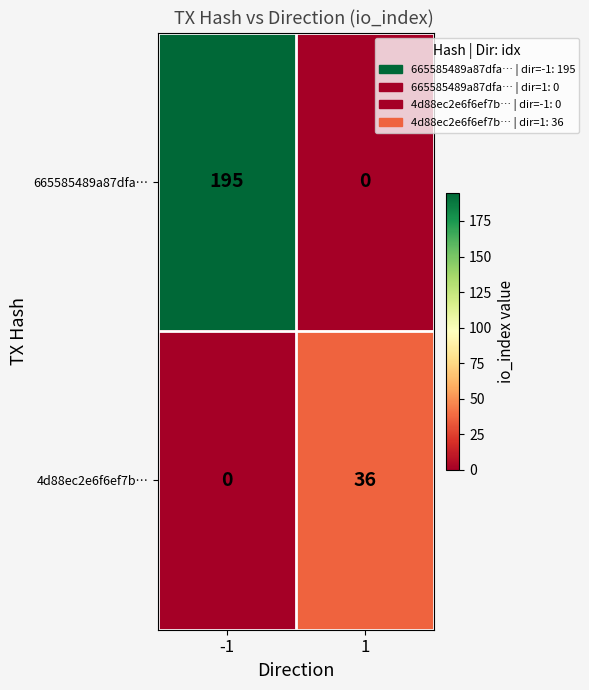

What is the difference between the 4d88ec2e6f6ef7b… values at -1 and 1?

36